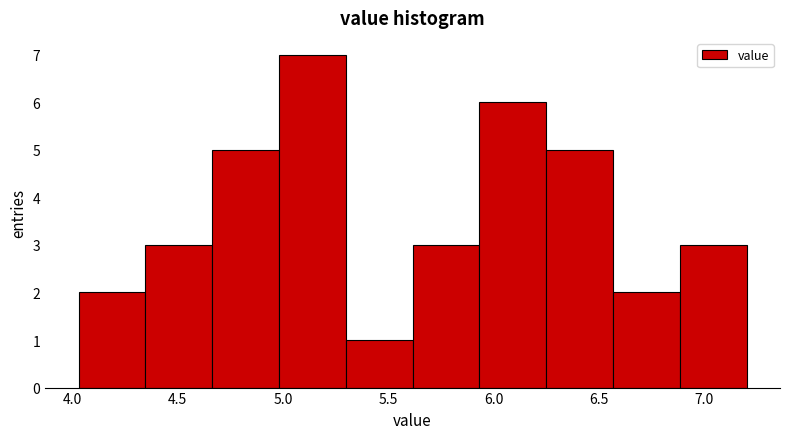

Over which range of the x-axis is the bar tallest?

5.00 to 5.30